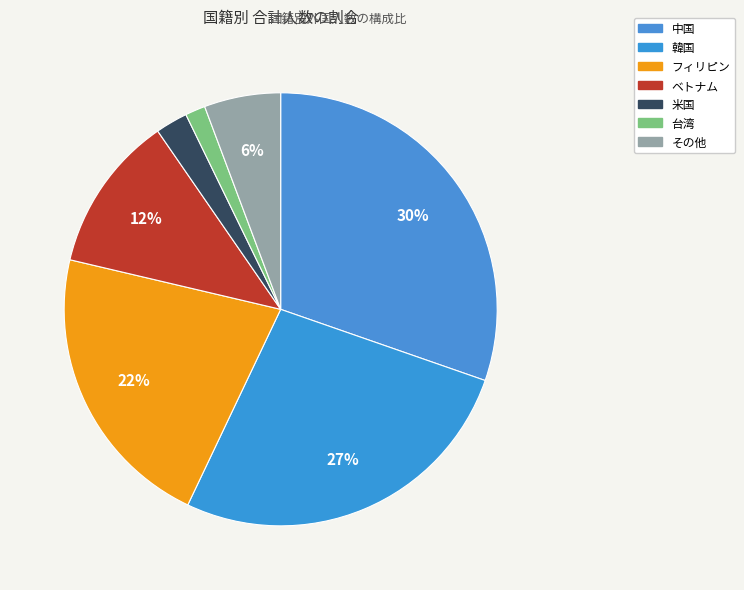

How many slices are in this pie chart?

7